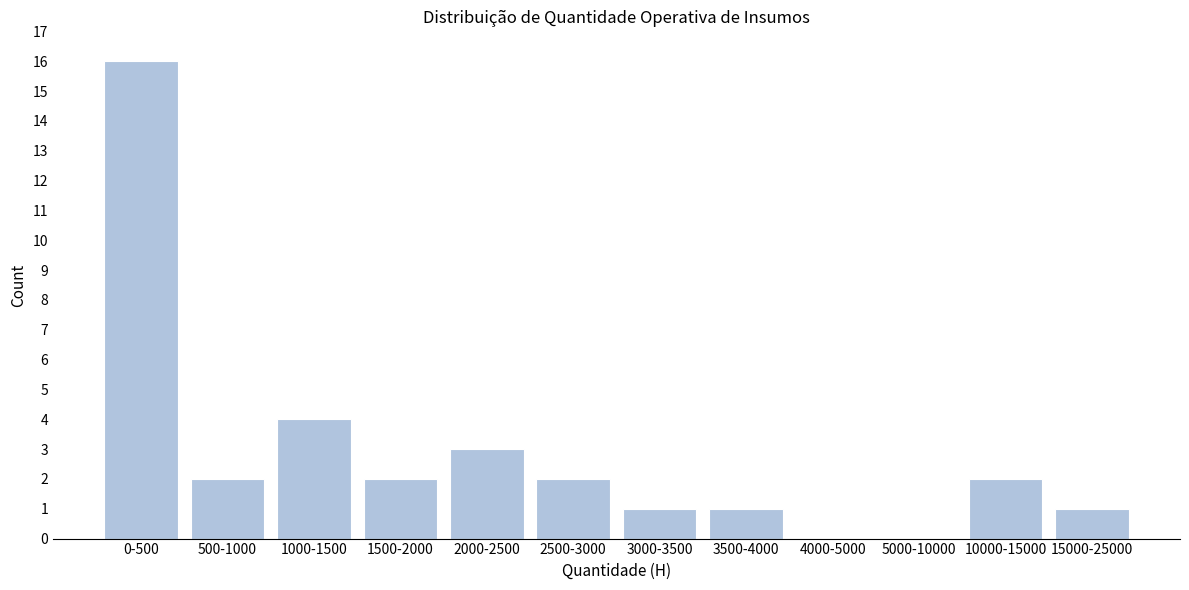

Reading left to right, what are all the values shown in this chart?

0-500=16	500-1000=2	1000-1500=4	1500-2000=2	2000-2500=3	2500-3000=2	3000-3500=1	3500-4000=1	4000-5000=0	5000-10000=0	10000-15000=2	15000-25000=1